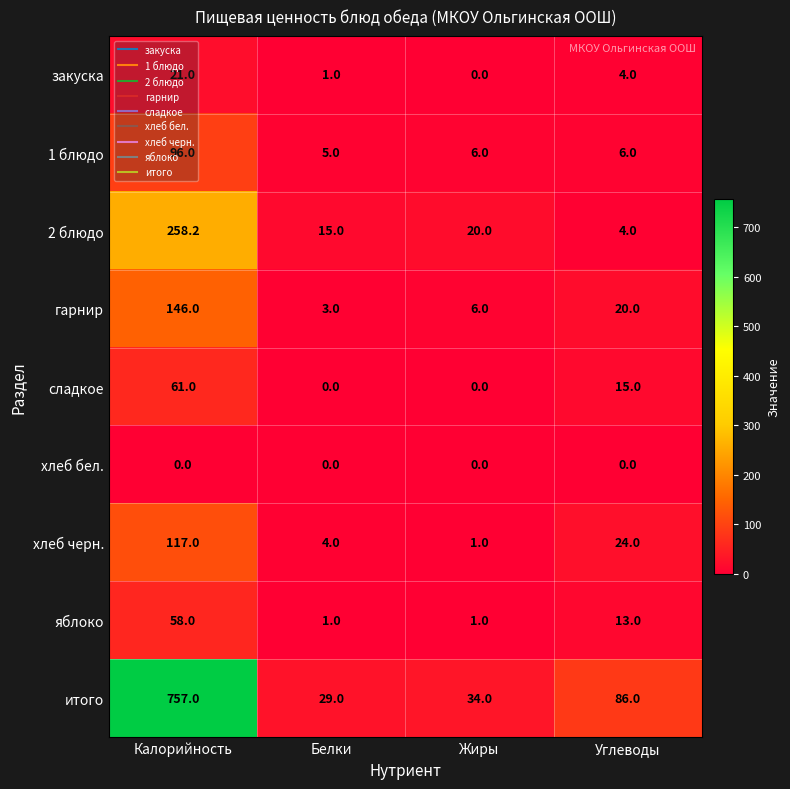

Which series changed the most between Белки and Углеводы?

итого